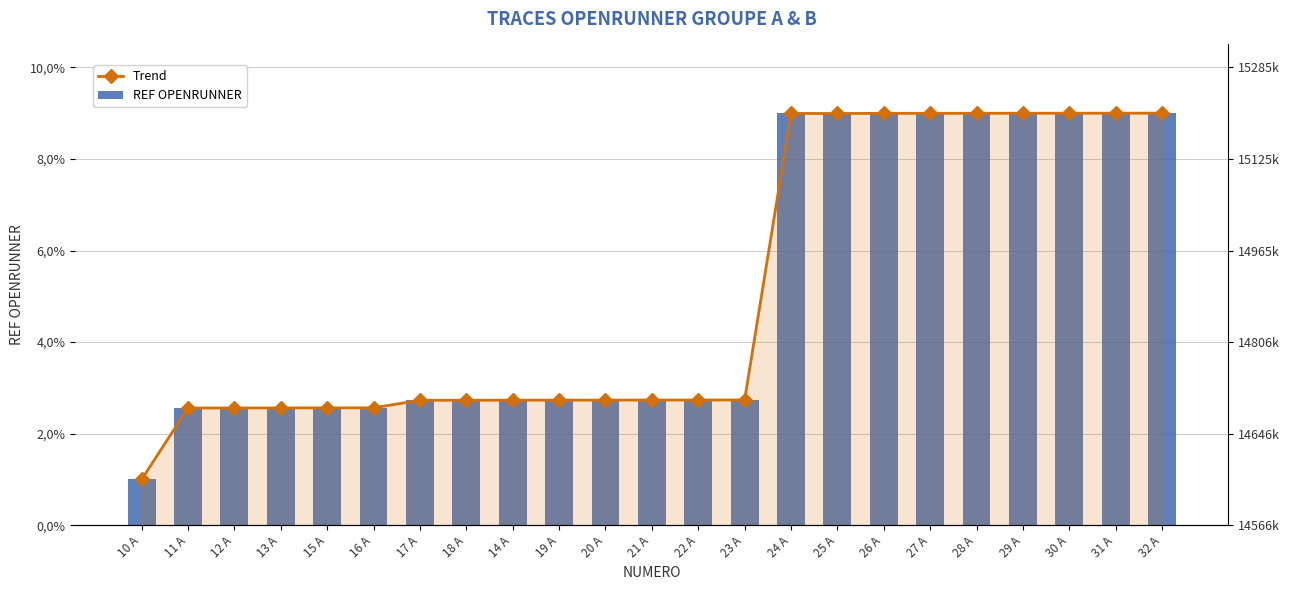

Which category has the lowest value across all series?

10 A